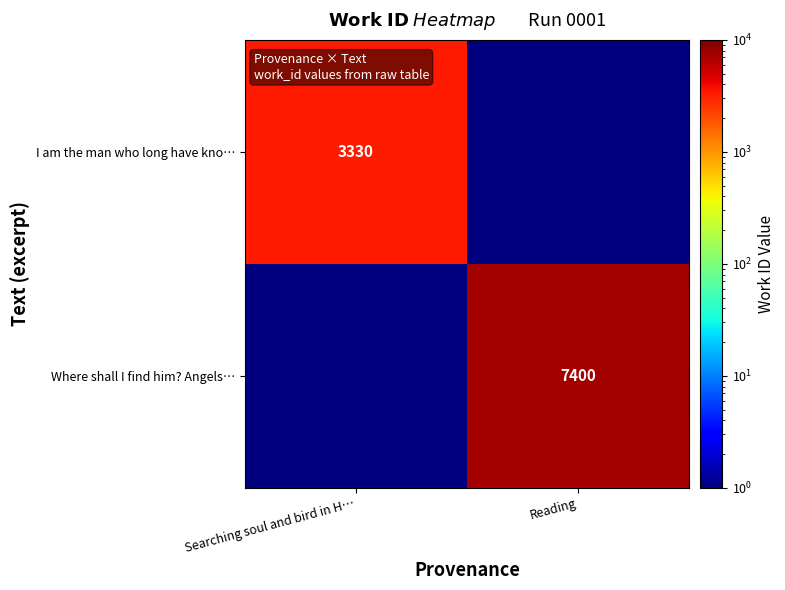

Is the value of Where shall I find him? Angels… at Reading greater than the value of I am the man who long have kno… at Searching soul and bird in H…?

Yes